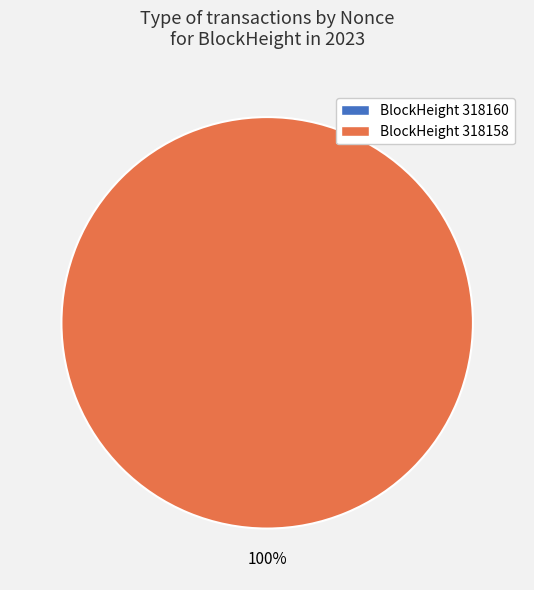

Count the number of slices in the pie.

2